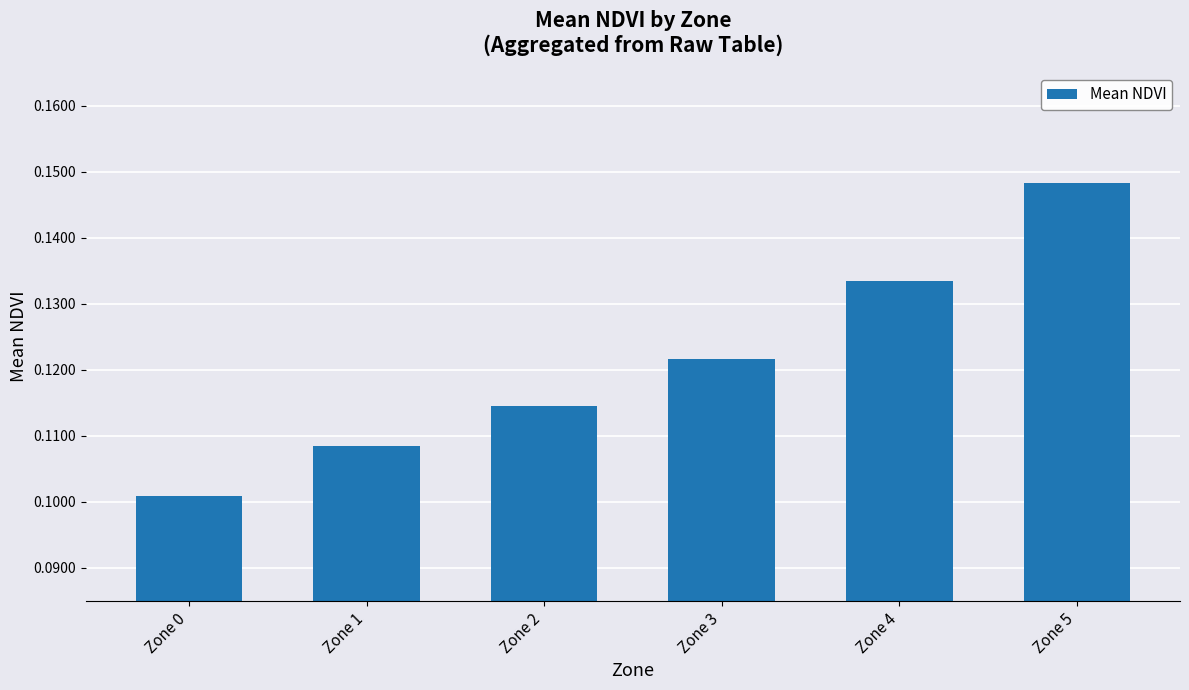

How many values are between 0 and 1?

6